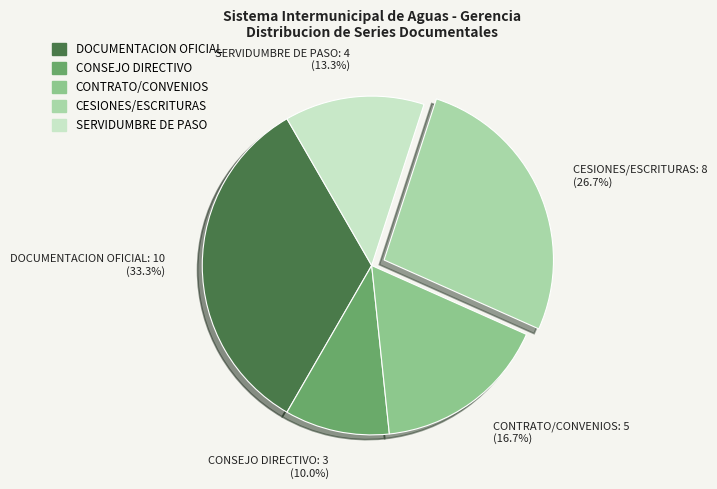

What percentage is the SERVIDUMBRE DE PASO slice, to the nearest percent?

13%